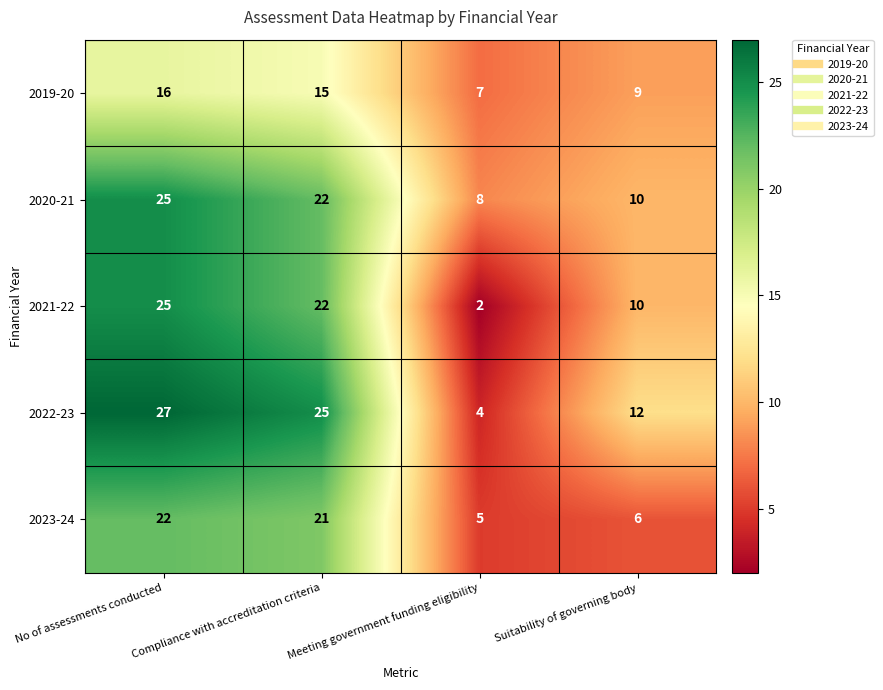

Count the 2019-20 values in the range 9 to 16.

3